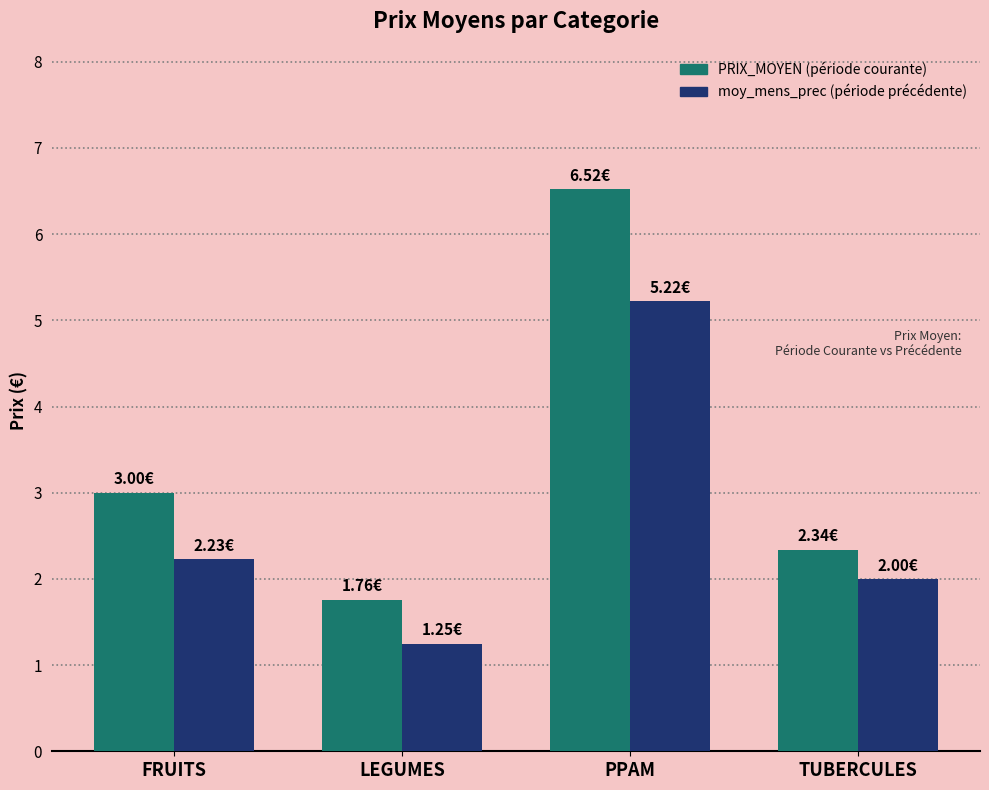

What is the total value across all series at PPAM?

11.7